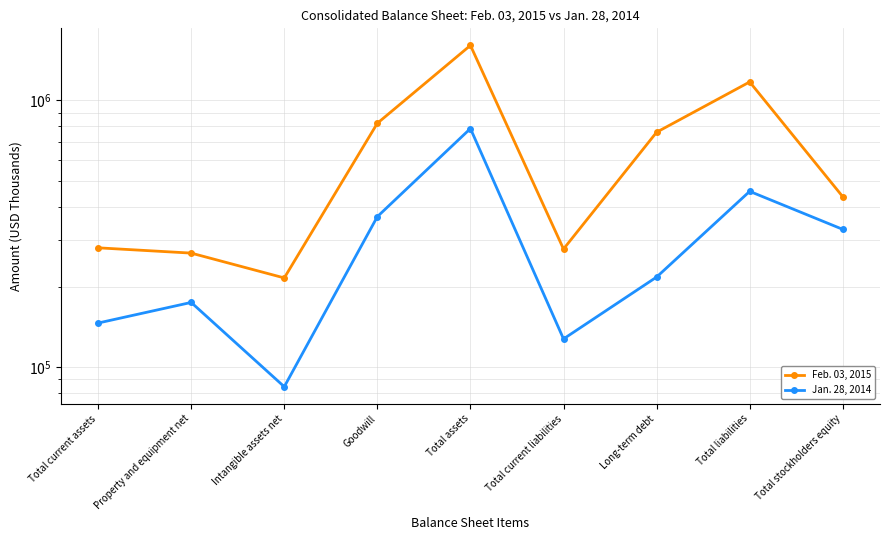

What is the difference between the maximum and minimum values in the Jan. 28, 2014 series?

700240